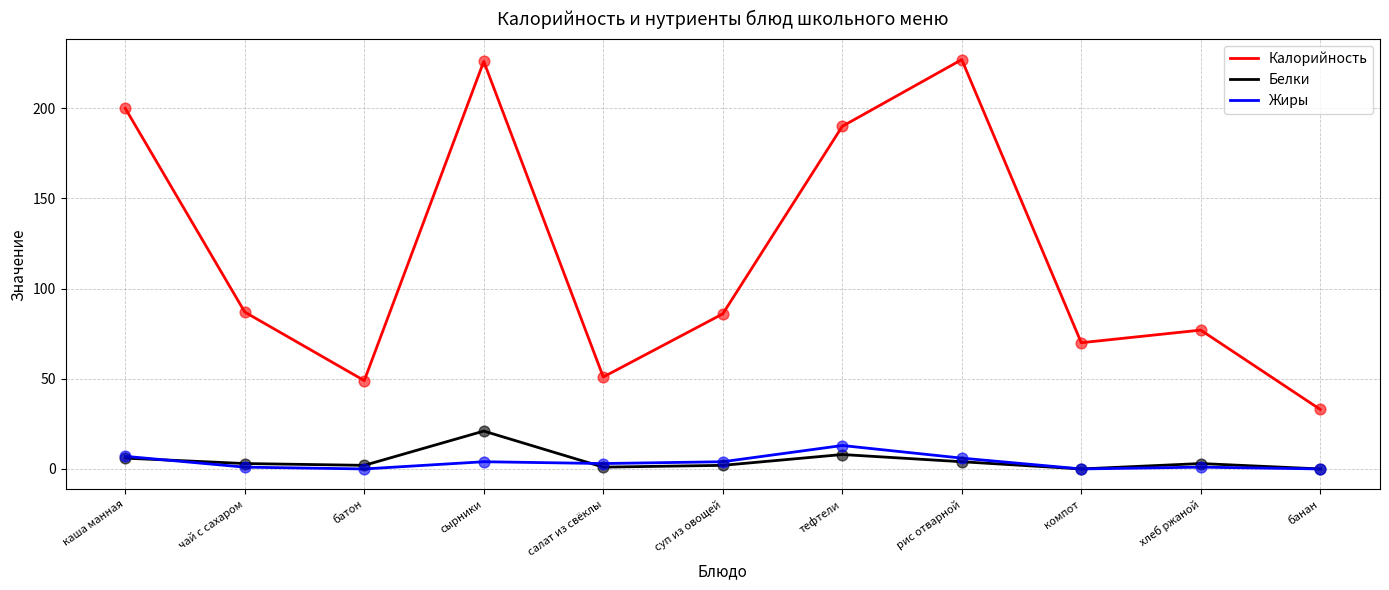

Which series has the largest range (max minus min)?

Калорийность